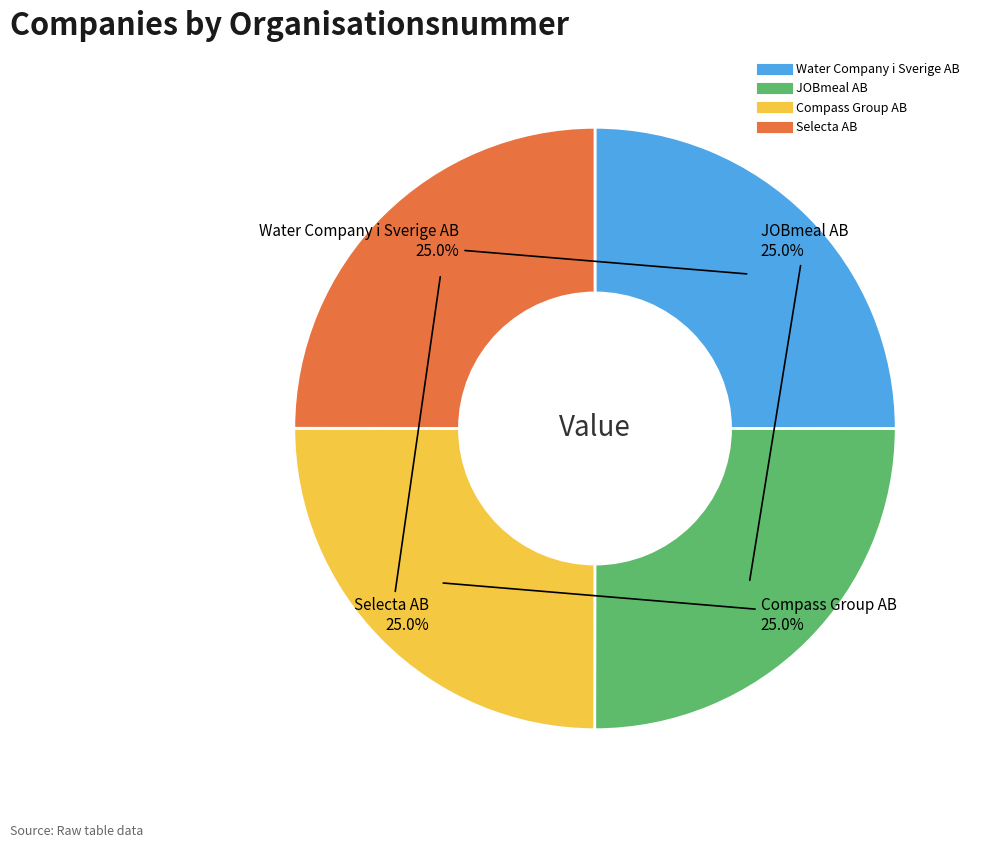

True or false: Water Company i Sverige AB accounts for 37% of the total.

False